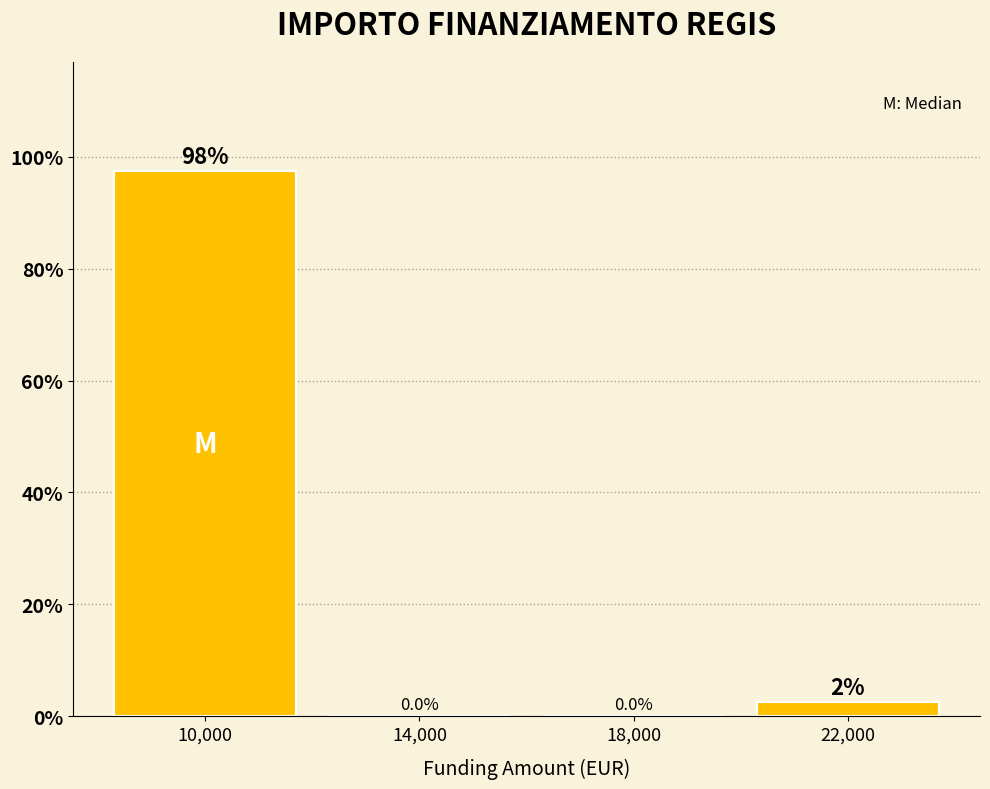

Over which range of the x-axis is the bar tallest?

8000 to 12000